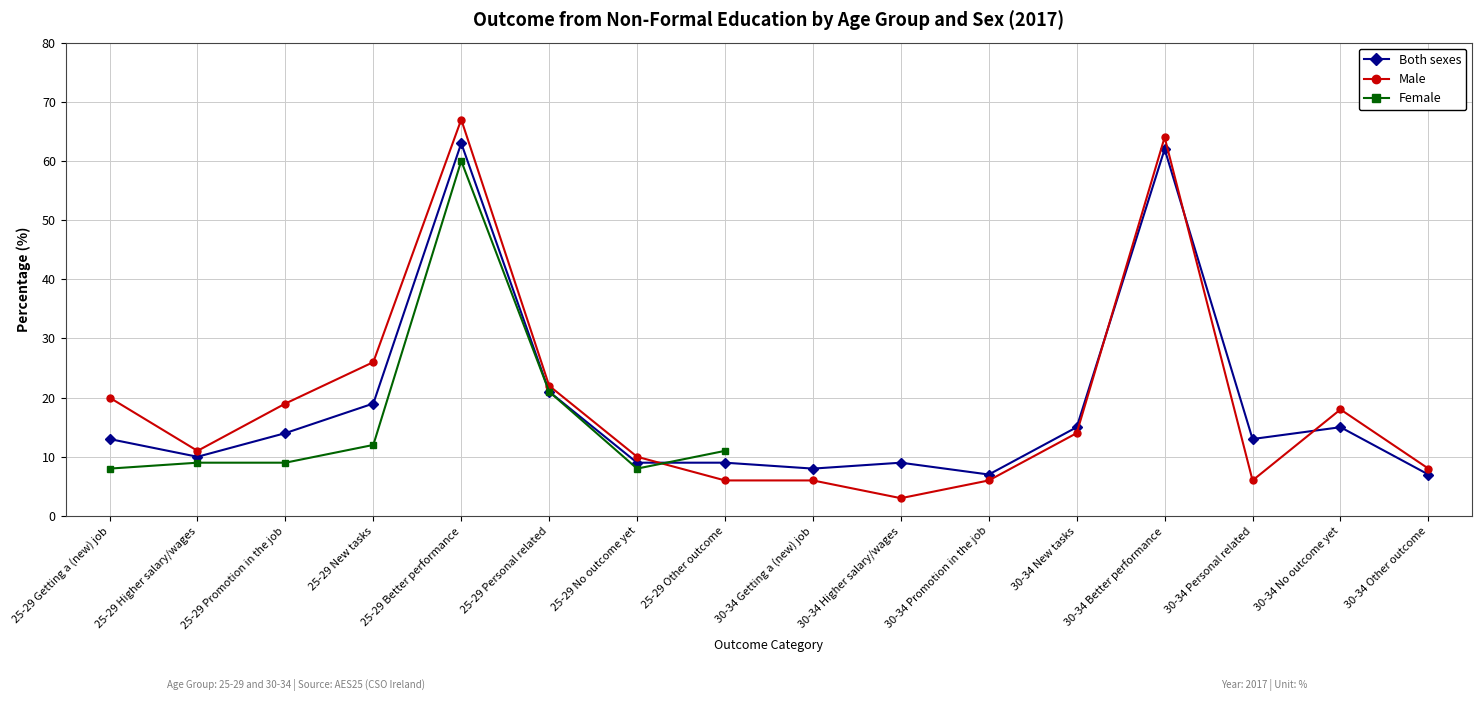

What is the total value across all series at 25-29 New tasks?

45